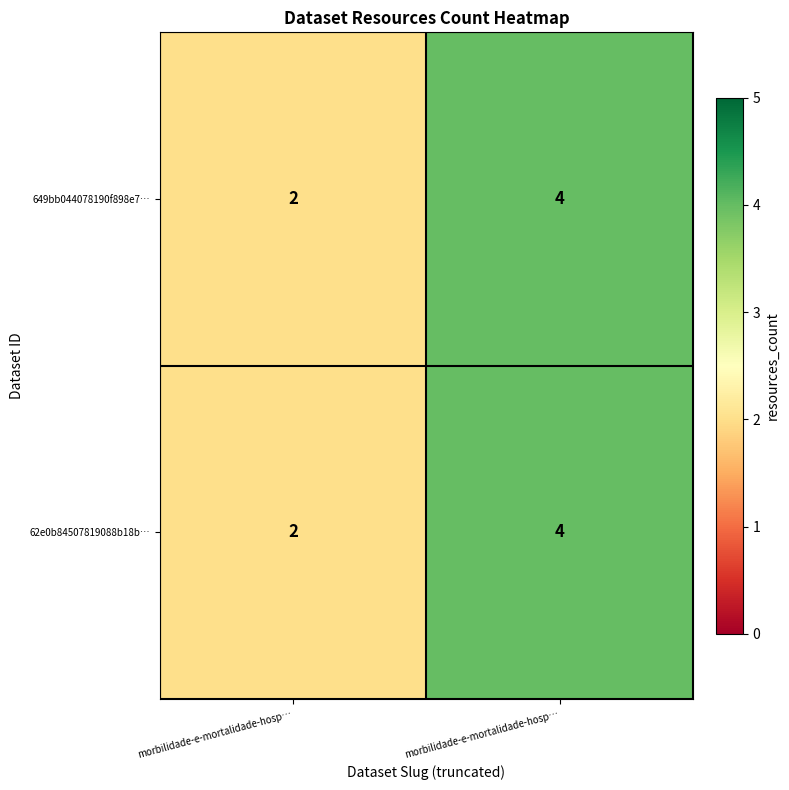

At how many categories does at least one series exceed 2?

1